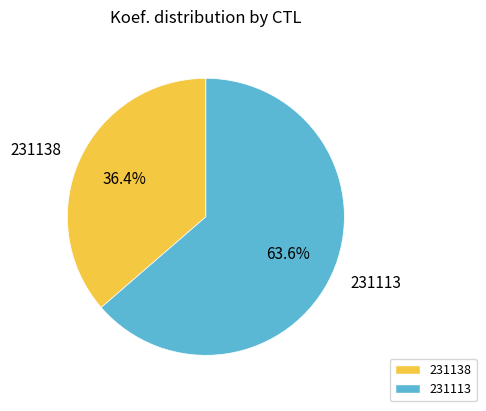

The 231113 slice represents 64% of the pie. True or false?

True